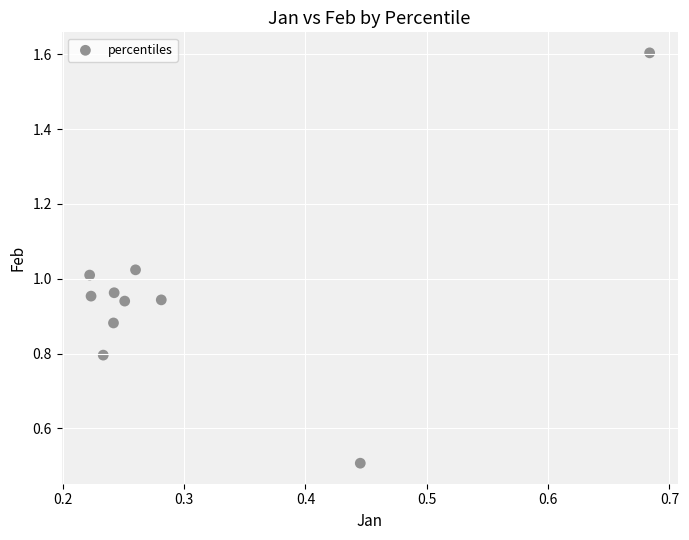

What is the range of Y values (max minus min)?

1.1